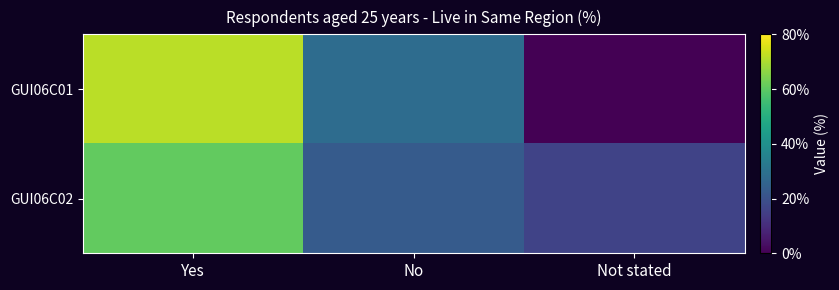

Which series has the largest range (max minus min)?

GUI06C01